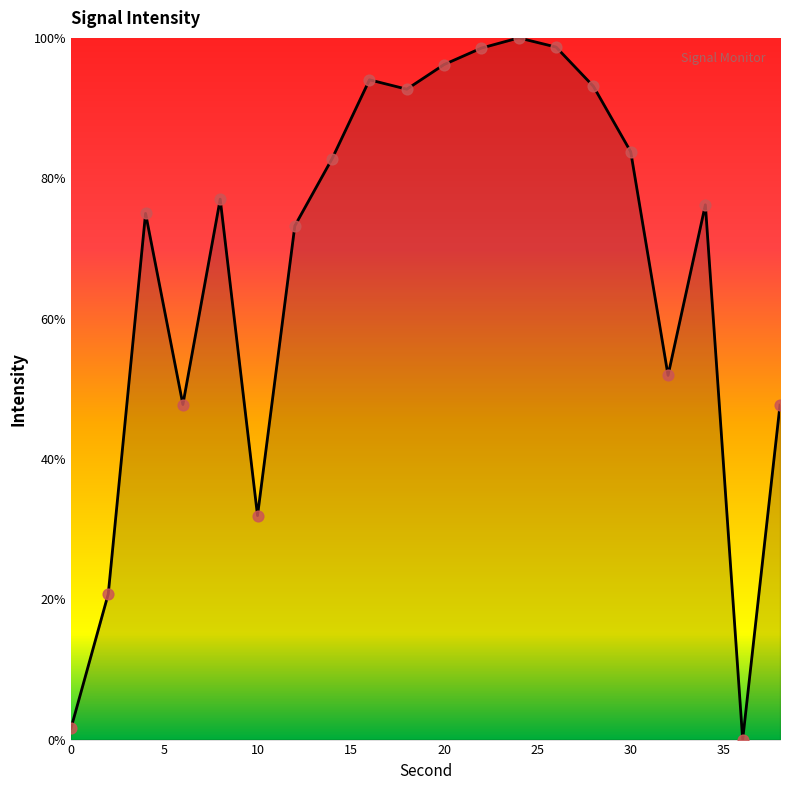

What is the greatest value displayed?

100.0